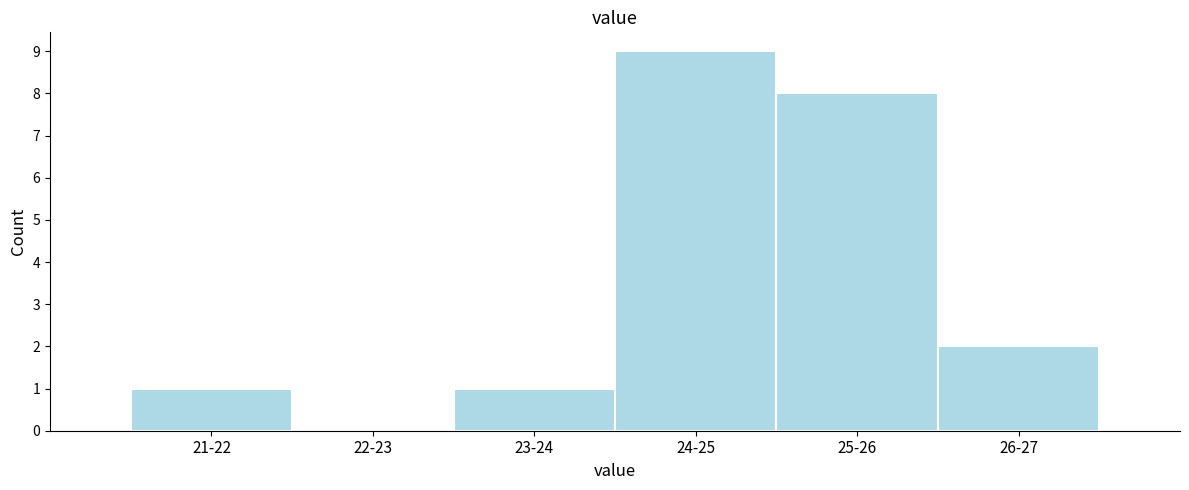

Reading left to right, what are all the values shown in this chart?

21-22=1	22-23=0	23-24=1	24-25=9	25-26=8	26-27=2